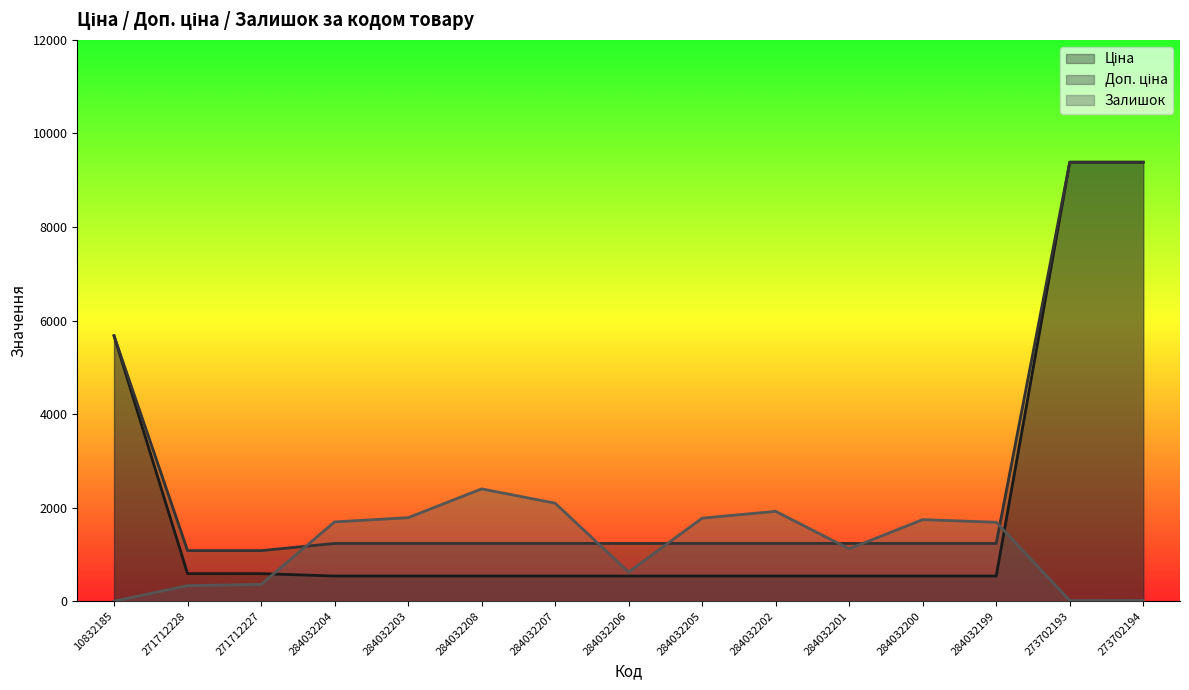

Reading right to left, extract all data points from this chart.

Ціна: 9384.0	9384.0	539.0	539.0	539.0	539.0	539.0	539.0	539.0	539.0	539.0	539.0	589.9	589.9	5673.8
Доп. ціна: 9384.0	9384.0	1235.4	1235.4	1235.4	1235.4	1235.4	1235.4	1235.4	1235.4	1235.4	1235.4	1081.7	1081.7	5673.8
Залишок: 18.0	16.0	1688.0	1745.0	1120.0	1921.0	1776.0	624.0	2096.0	2401.0	1786.0	1696.0	359.0	333.0	2.0